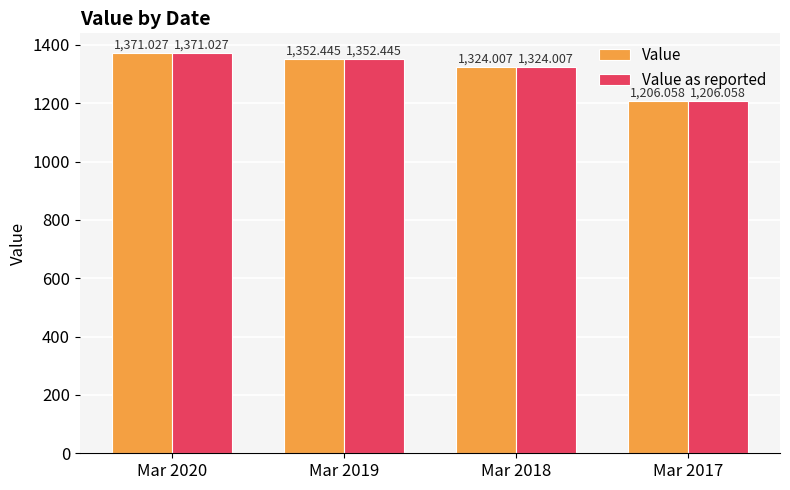

What is the total value across all series at Mar 2017?

2412.1